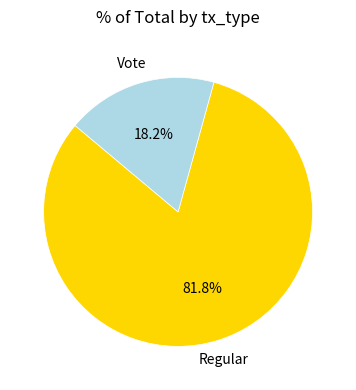

Count the number of slices in the pie.

2